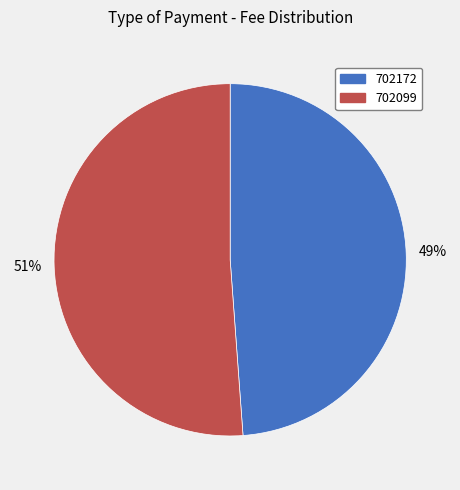

The 702099 slice represents 51% of the pie. True or false?

True